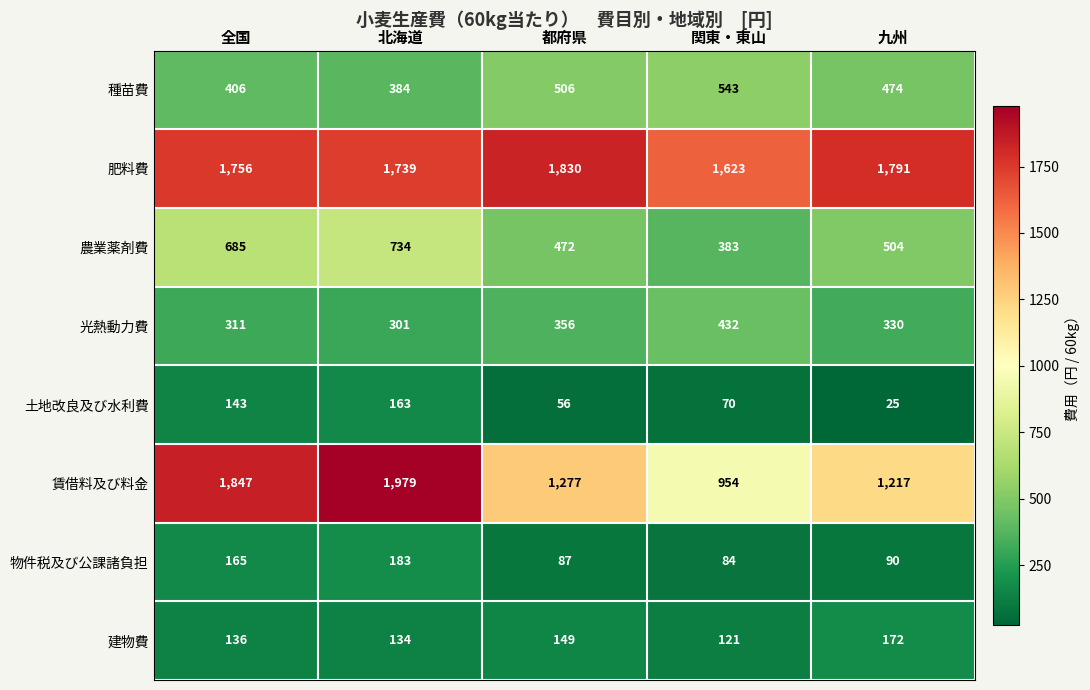

What is the sum of the 建物費 values at 関東・東山 and 九州?

293